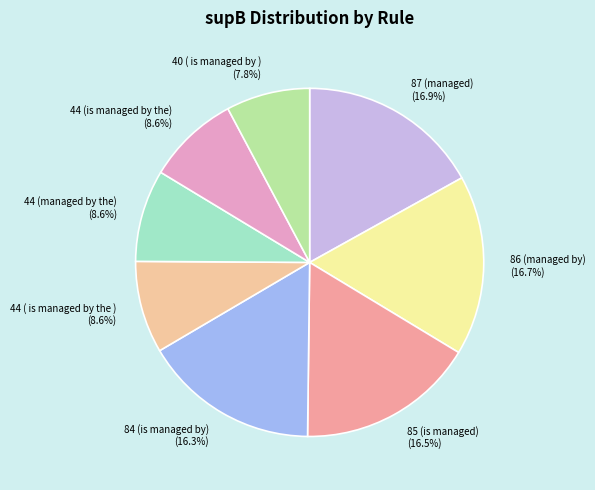

How many segments does this pie chart have?

8